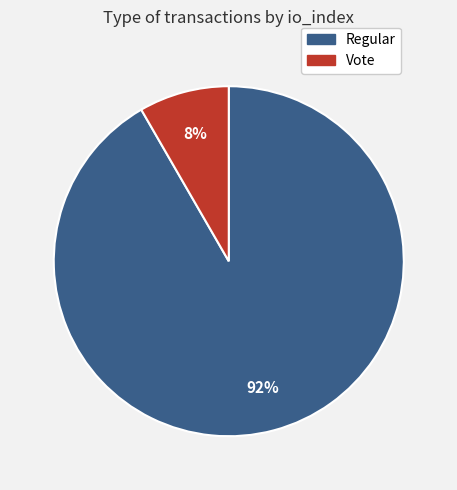

Which slice is the smallest?

Vote